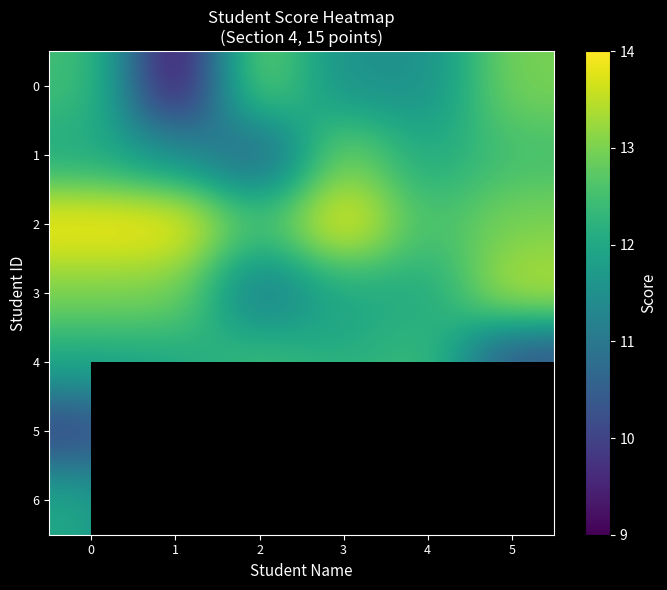

Count the number of data series in this chart.

7